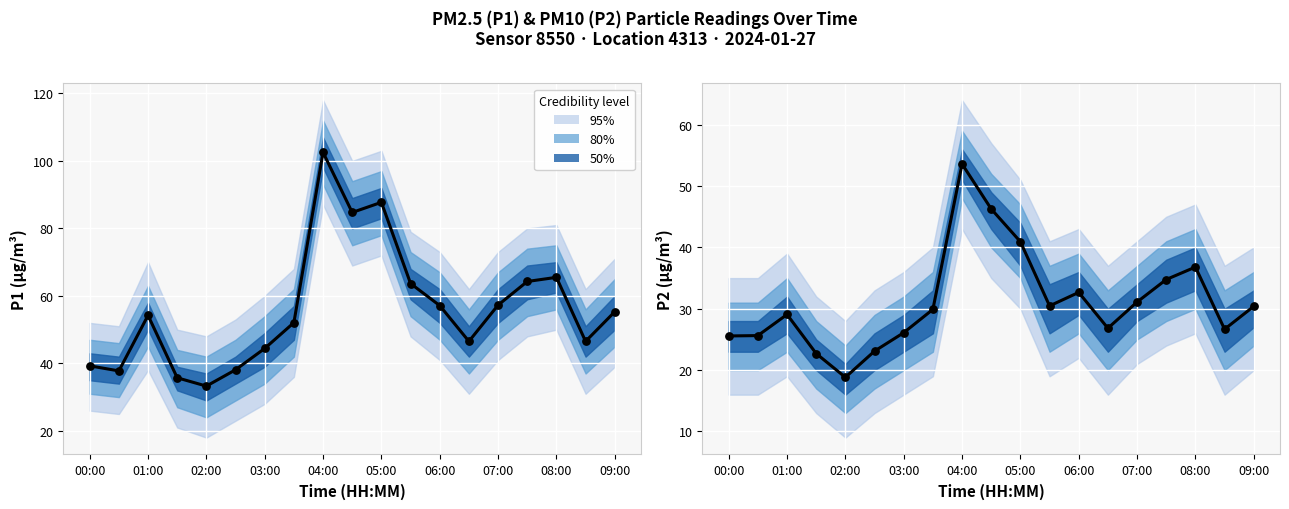

Which series contains the highest Y value?

P1